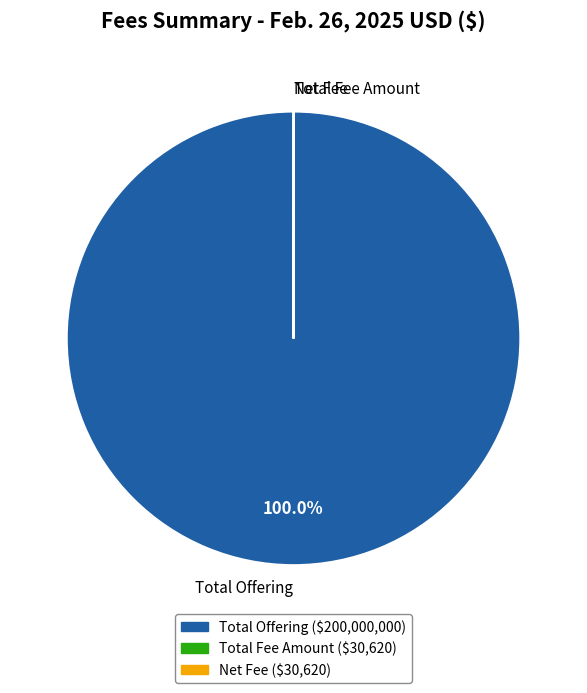

What is the ratio of the value at Total Offering to the value at Total Fee Amount?

6531.7